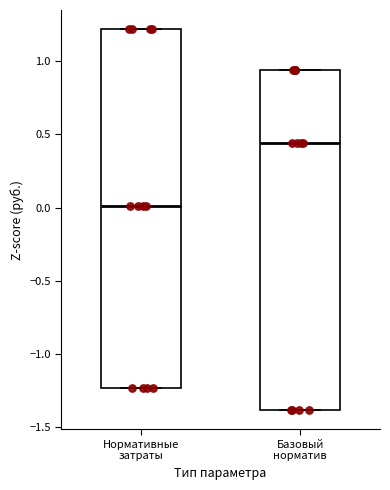

Where is the upper edge of the box for Нормативные затраты on the y-axis? The values are not printed on the chart, so give them approximately, as read against the axis.

1.20